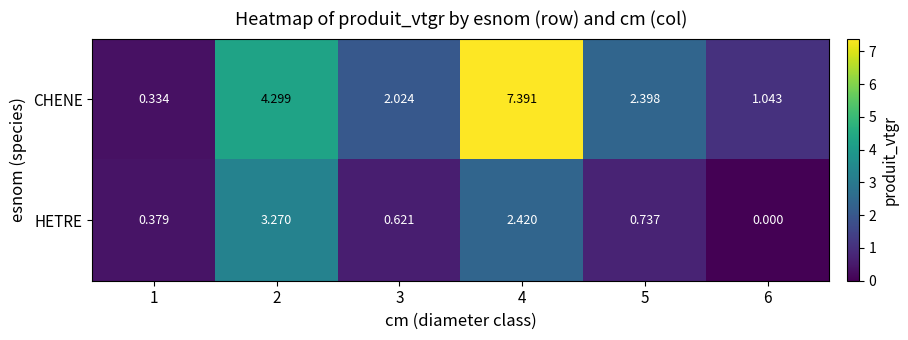

Between 1 and 3, which series saw the biggest shift?

CHENE